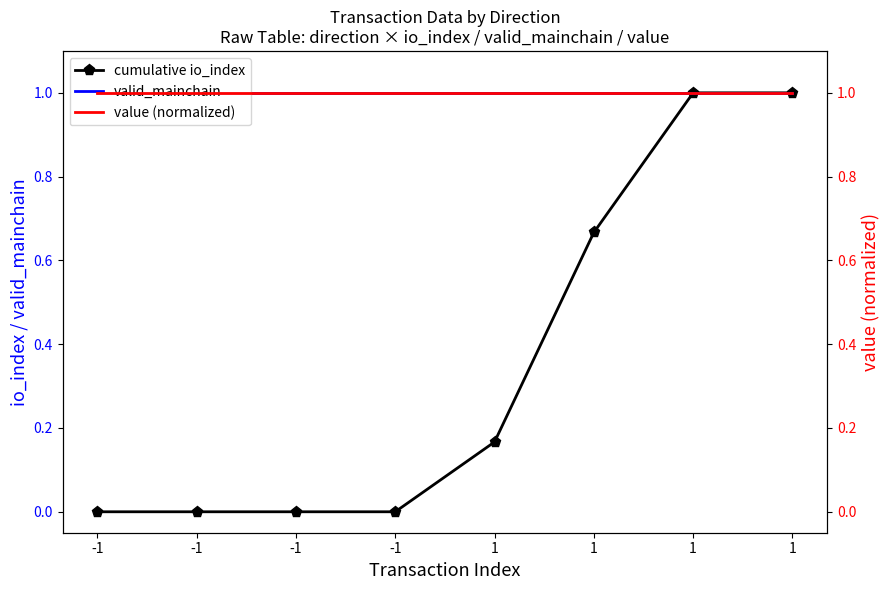

Is this an area chart (filled region under the line)?

No